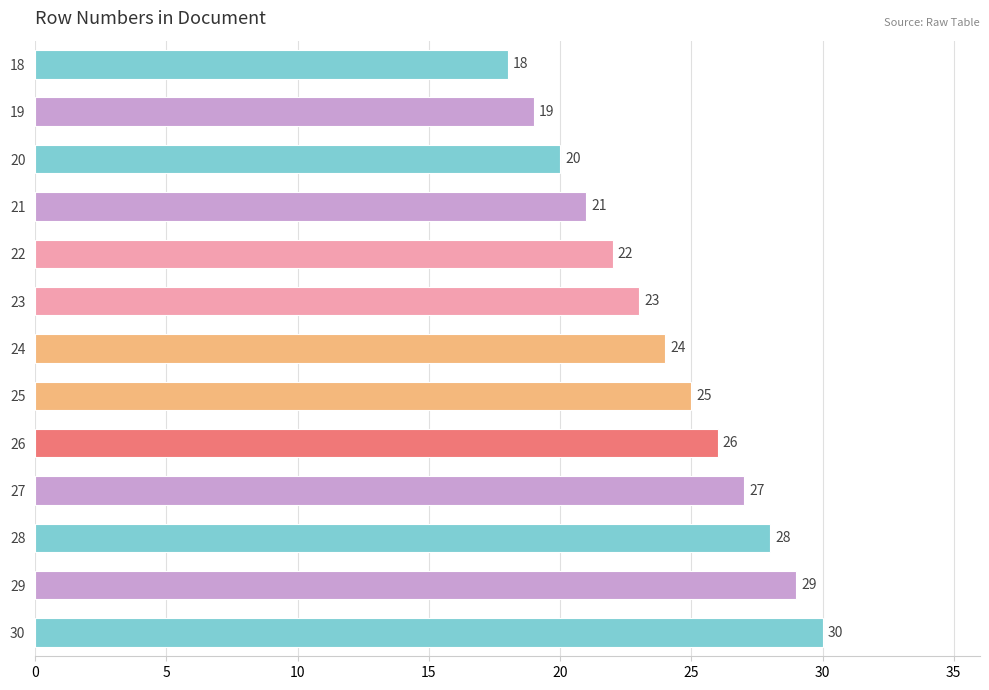

What is the change in value from 19 to 20?

+1